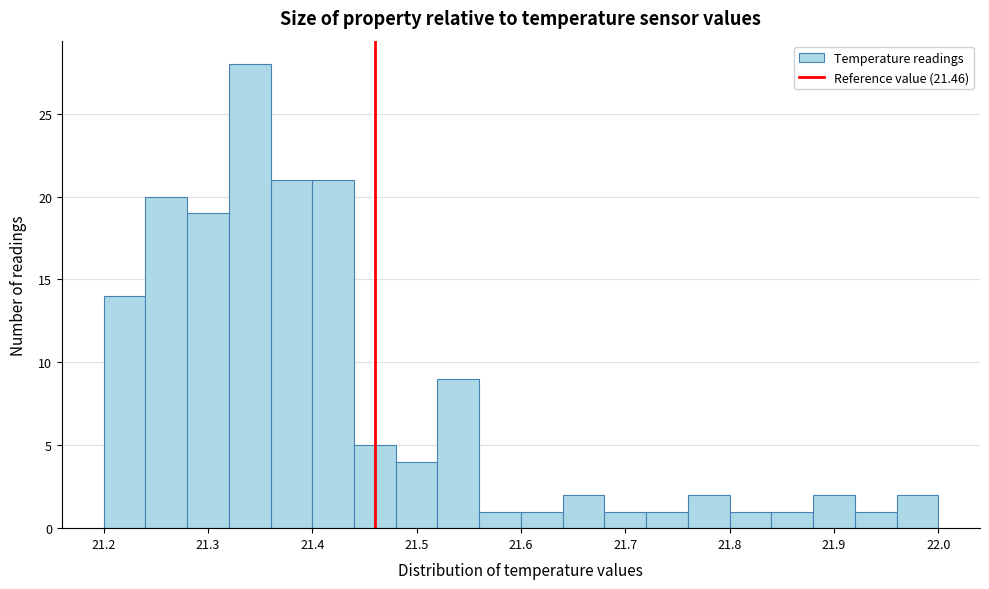

Reading left to right, list every bar in this chart as the range it spans on the x-axis followed by its height. The values are not printed on the chart, so give them approximately, as read against the axis.

21.20 to 21.24: 14
21.24 to 21.28: 20
21.28 to 21.32: 19
21.32 to 21.36: 28
21.36 to 21.40: 21
21.40 to 21.44: 21
21.44 to 21.48: 5
21.48 to 21.52: 4
21.52 to 21.56: 9
21.56 to 21.60: 1
21.60 to 21.64: 1
21.64 to 21.68: 2
21.68 to 21.72: 1
21.72 to 21.76: 1
21.76 to 21.80: 2
21.80 to 21.84: 1
21.84 to 21.88: 1
21.88 to 21.92: 2
21.92 to 21.96: 1
21.96 to 22.00: 2